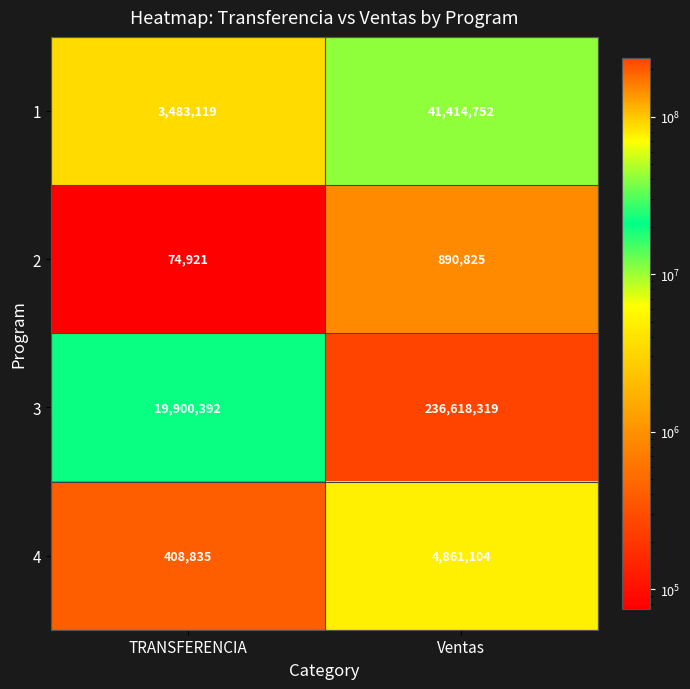

Which label corresponds to the smallest value in the chart?

TRANSFERENCIA